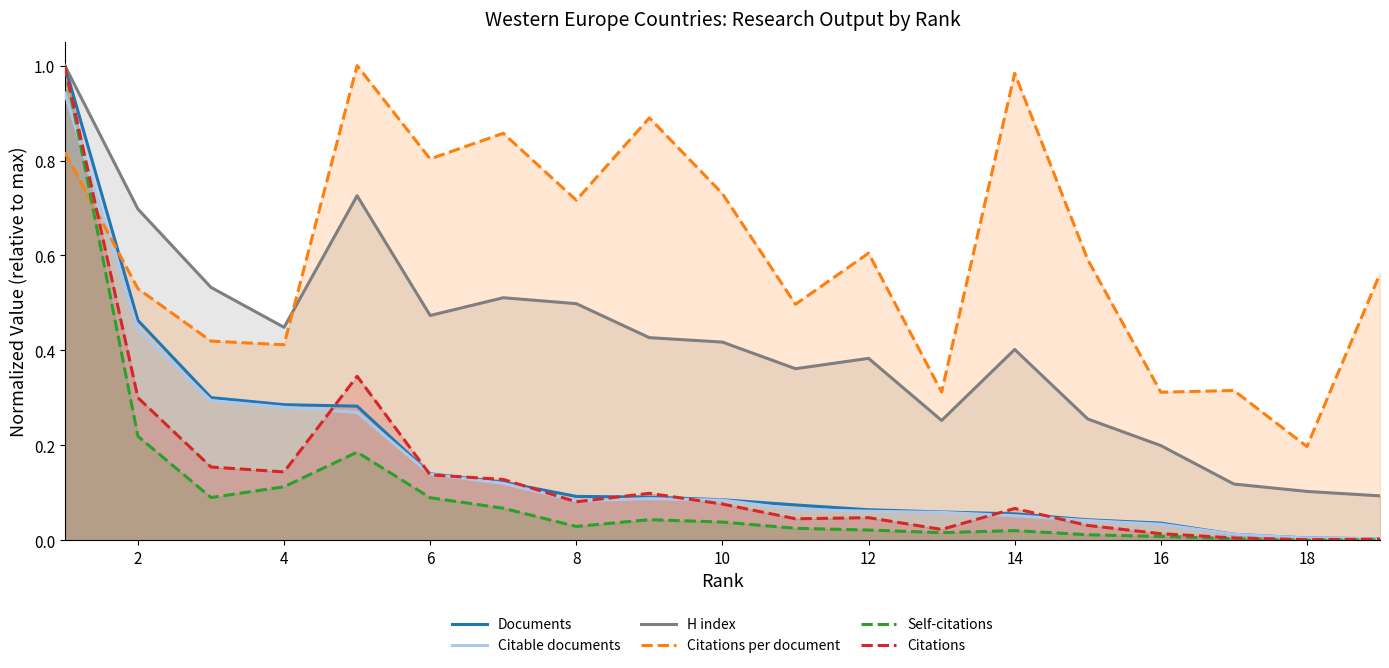

True or false: Documents and Self-citations cross at least once.

False